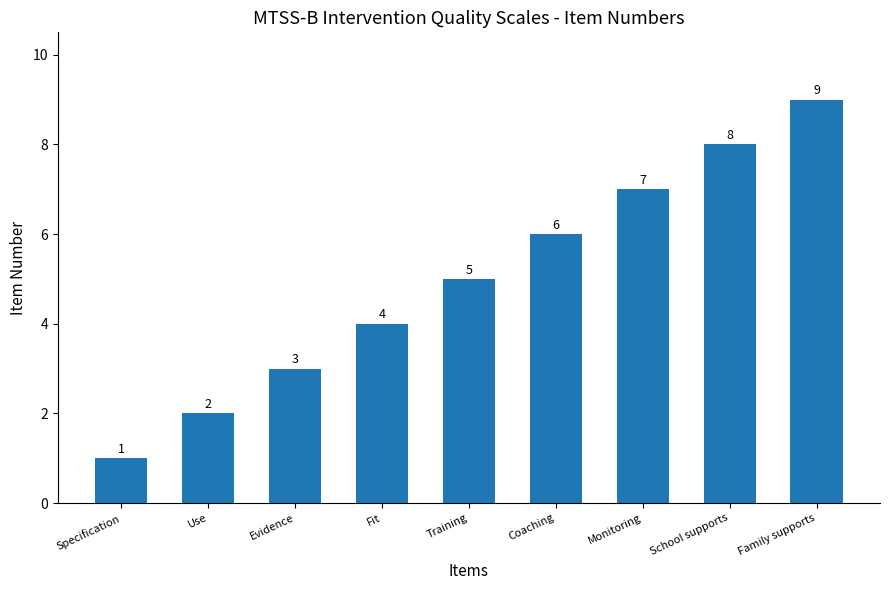

What is the label of the 2nd bar from the right?

School supports